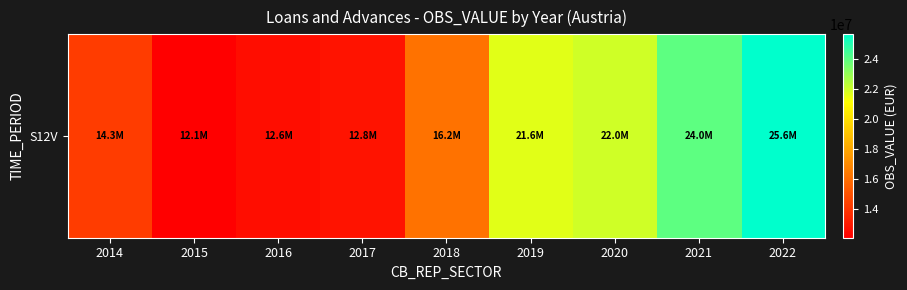

Reading left to right, what are all the values shown in this chart?

2014=14258958	2015=12106774	2016=12588395	2017=12808521	2018=16159238	2019=21646749	2020=21952496	2021=23956197	2022=25641965